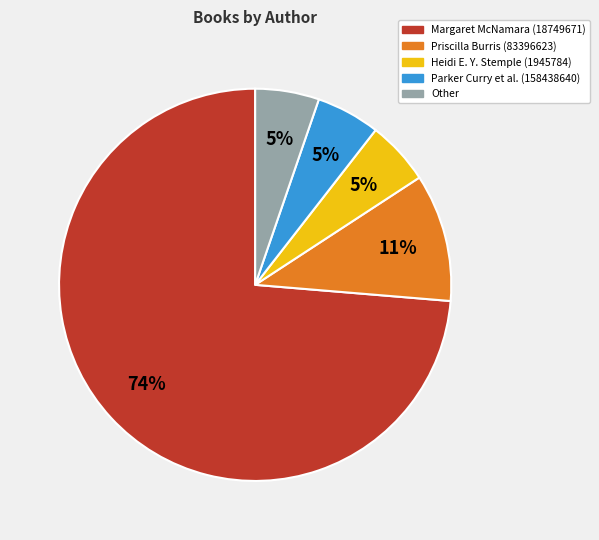

What percentage is the Priscilla Burris (83396623) slice, to the nearest percent?

11%